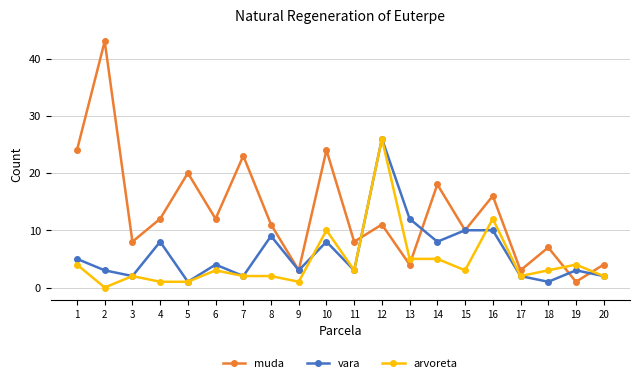

At which category does arvoreta reach its first local peak?

3